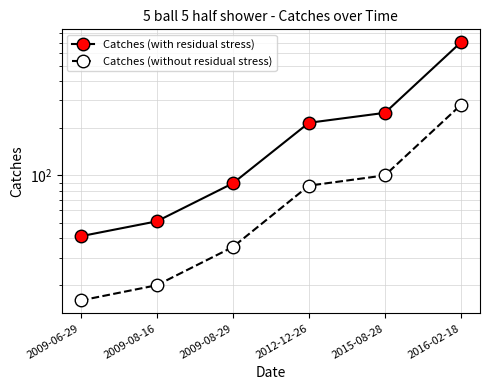

Which category has the highest value in the Catches (with residual stress) series?

2016-02-18